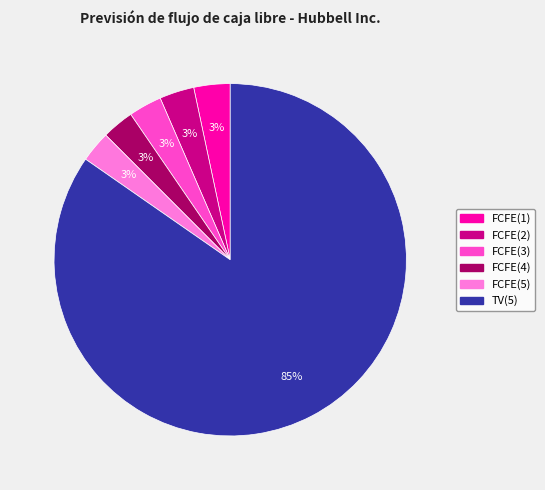

To the nearest percent, what is the combined percentage of FCFE(5) and FCFE(1)?

6%